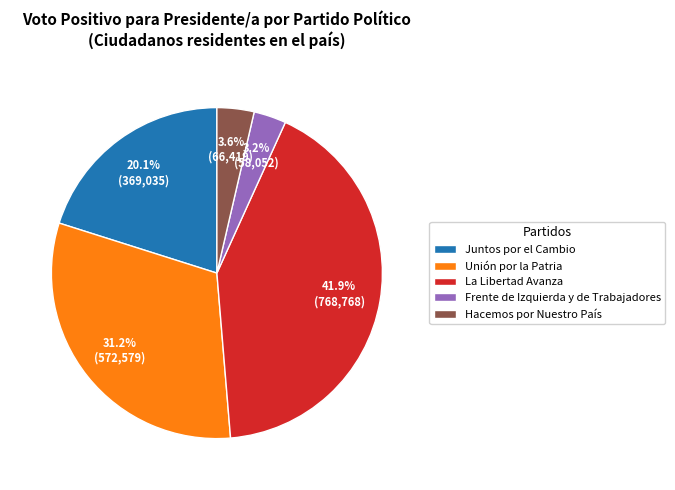

Is it true that Juntos por el Cambio is 20% of the pie?

True